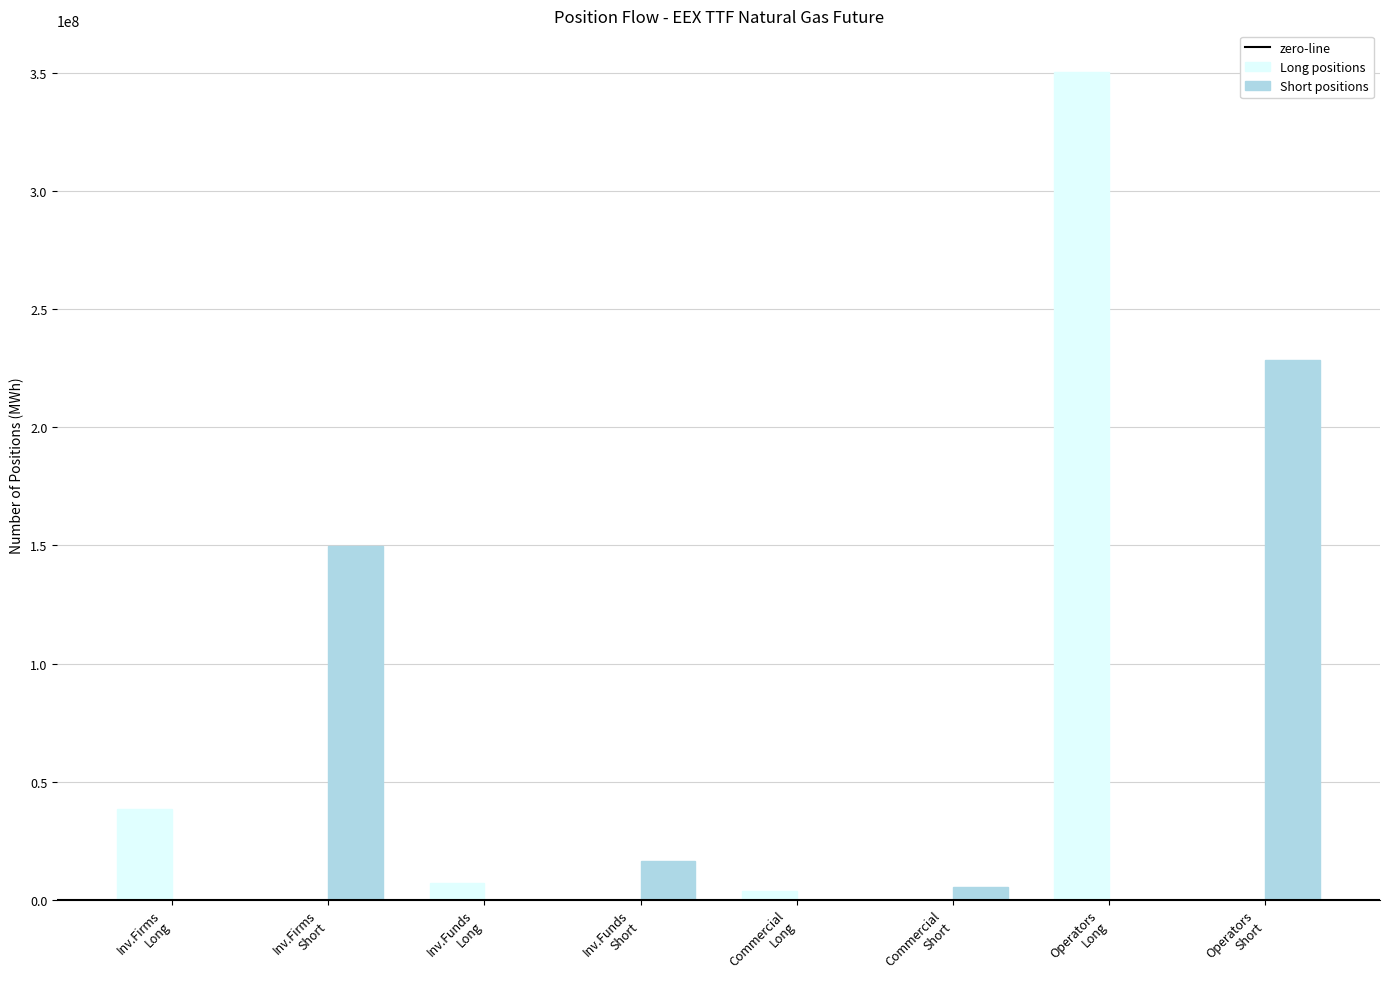

What is the sum of all Short positions values?

399822808